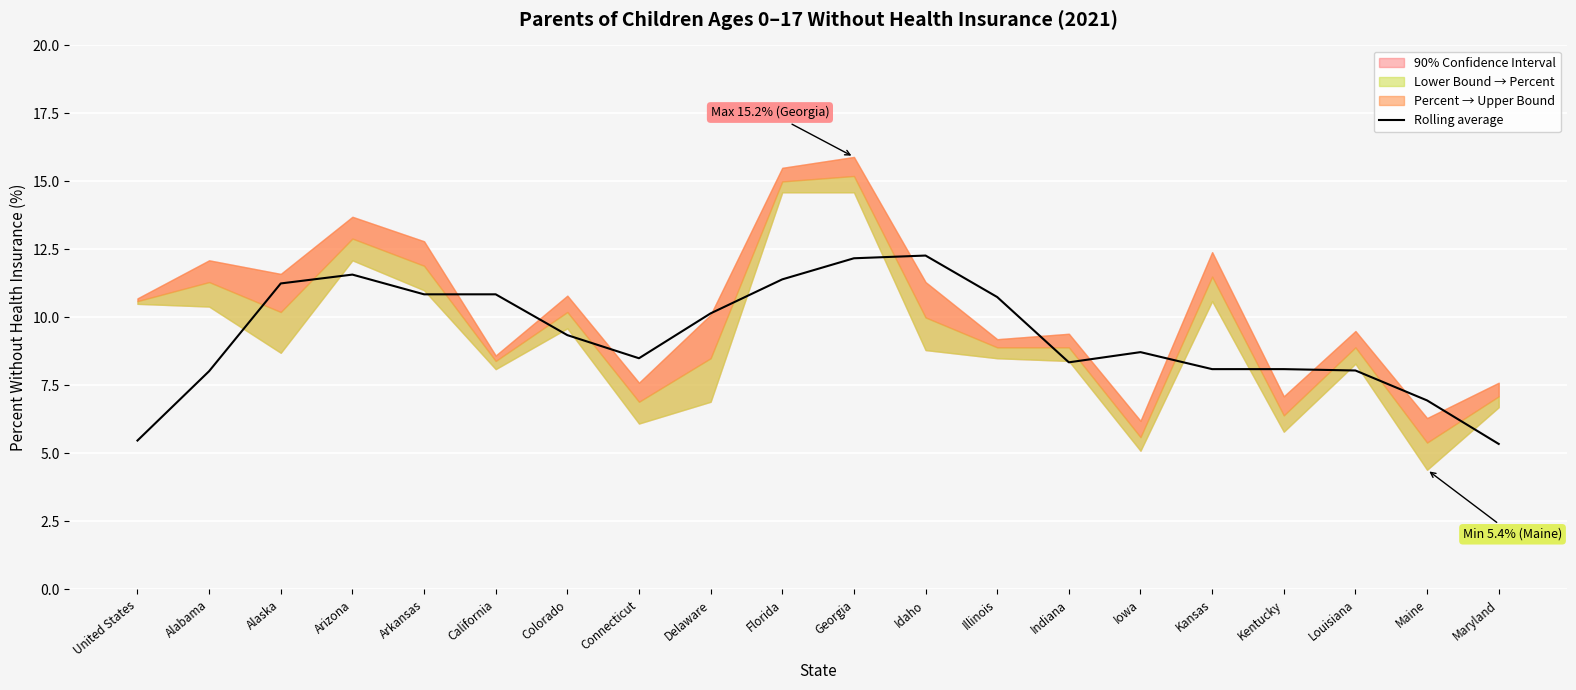

How many interior local valleys (lower than both neighbors) does the data have?

3